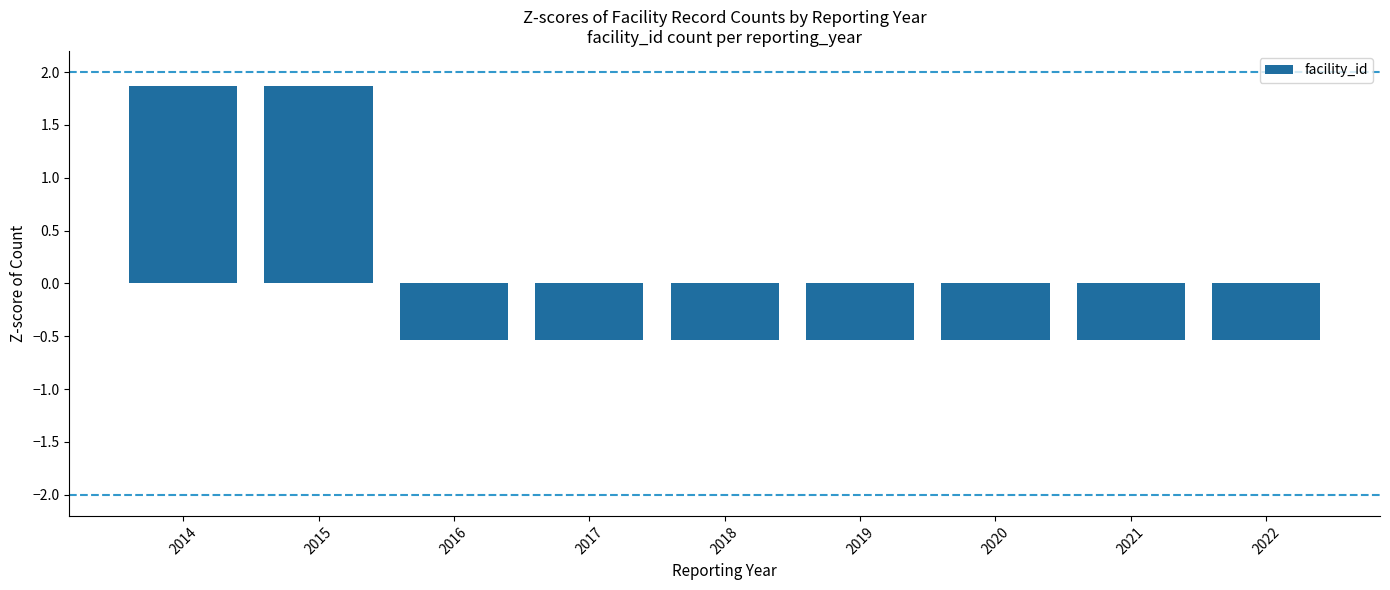

Reading left to right, list all the values displayed in this chart.

1.9	1.9	-0.5	-0.5	-0.5	-0.5	-0.5	-0.5	-0.5